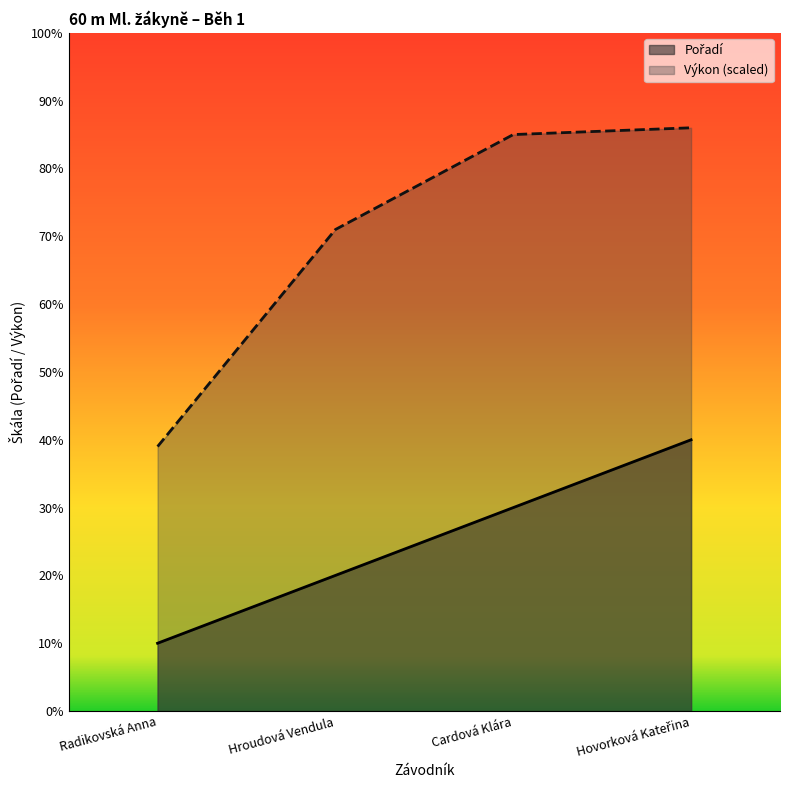

What are all the series names shown in the legend?

Pořadí, Výkon